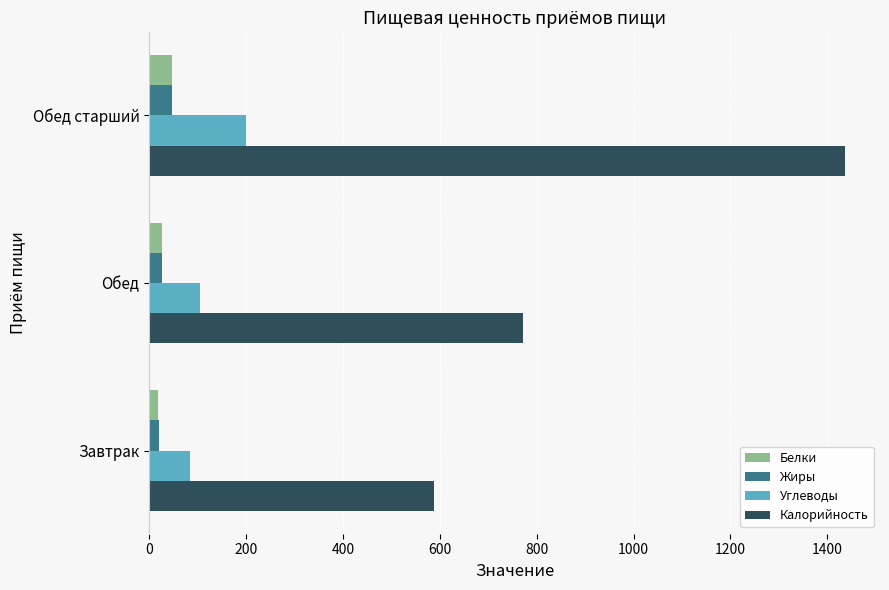

Which series changed the most between Завтрак and Обед?

Калорийность